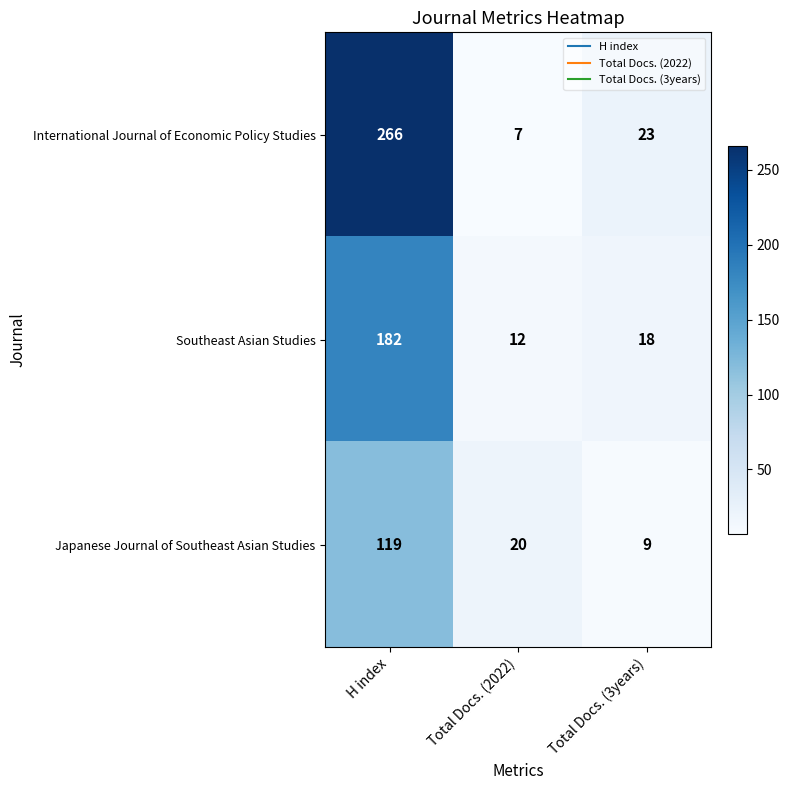

The value of Japanese Journal of Southeast Asian Studies at H index is 119. True or false?

True